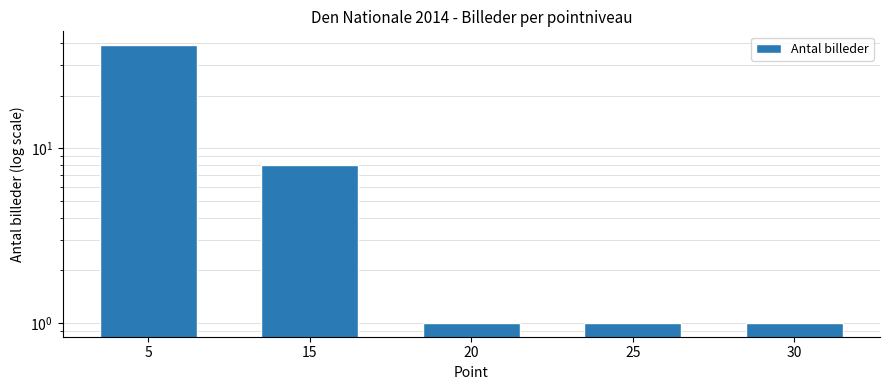

Does the chart contain stacked bars?

No